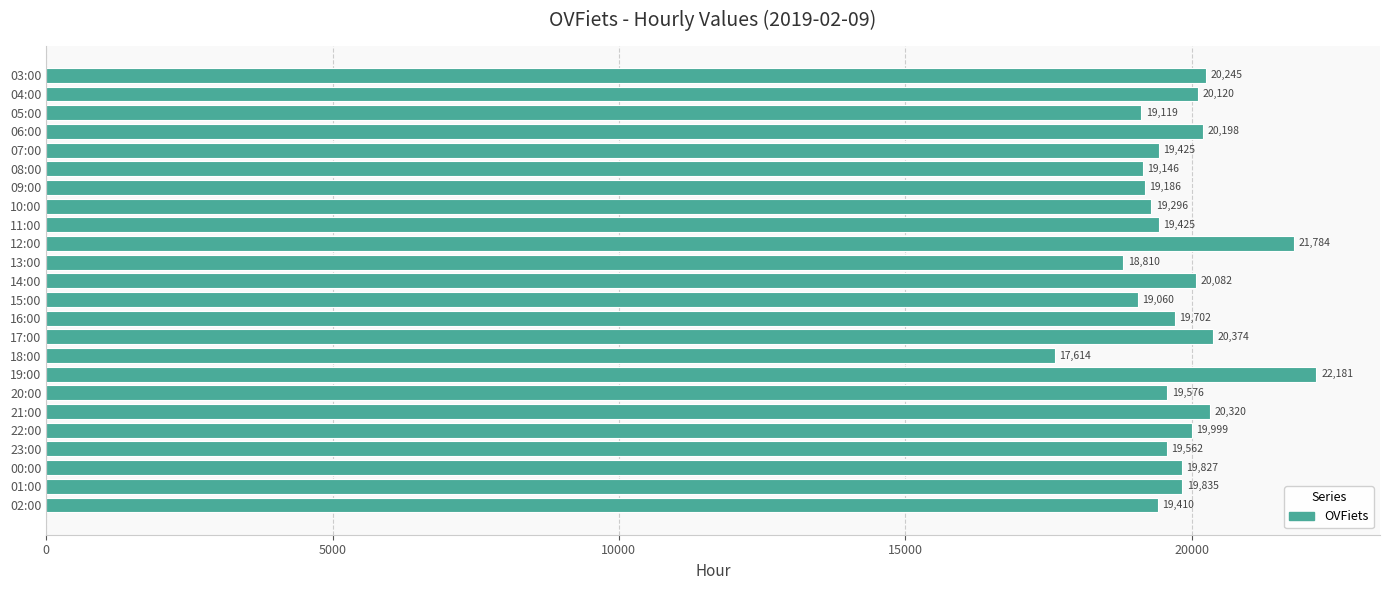

Does the chart contain any negative values?

No